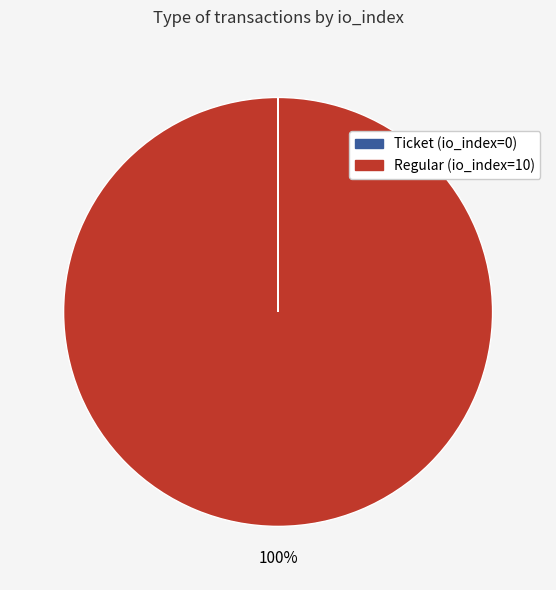

To the nearest percent, what portion does Regular (io_index=10) represent?

100%